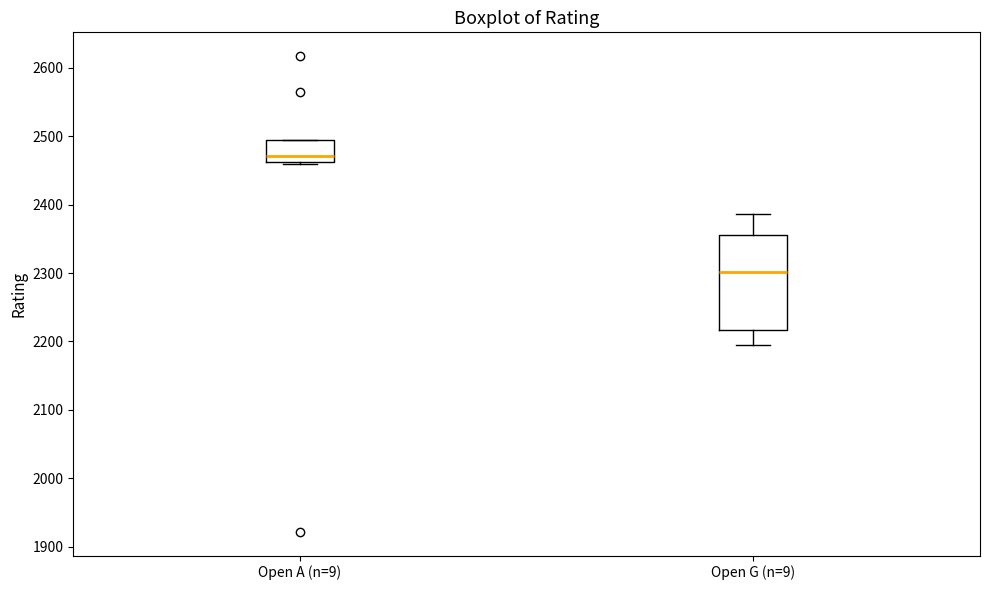

Reading left to right, read every box against the y-axis: the position of its median line, the range the box covers, and the ends of its whiskers. The values are not printed on the chart, so give them approximately, as read against the axis.

Open A (n=9): median 2470, box 2460 to 2500, whiskers 2460 (just below the box's lower edge) to 2500
Open G (n=9): median 2300, box 2220 to 2360, whiskers 2200 to 2390